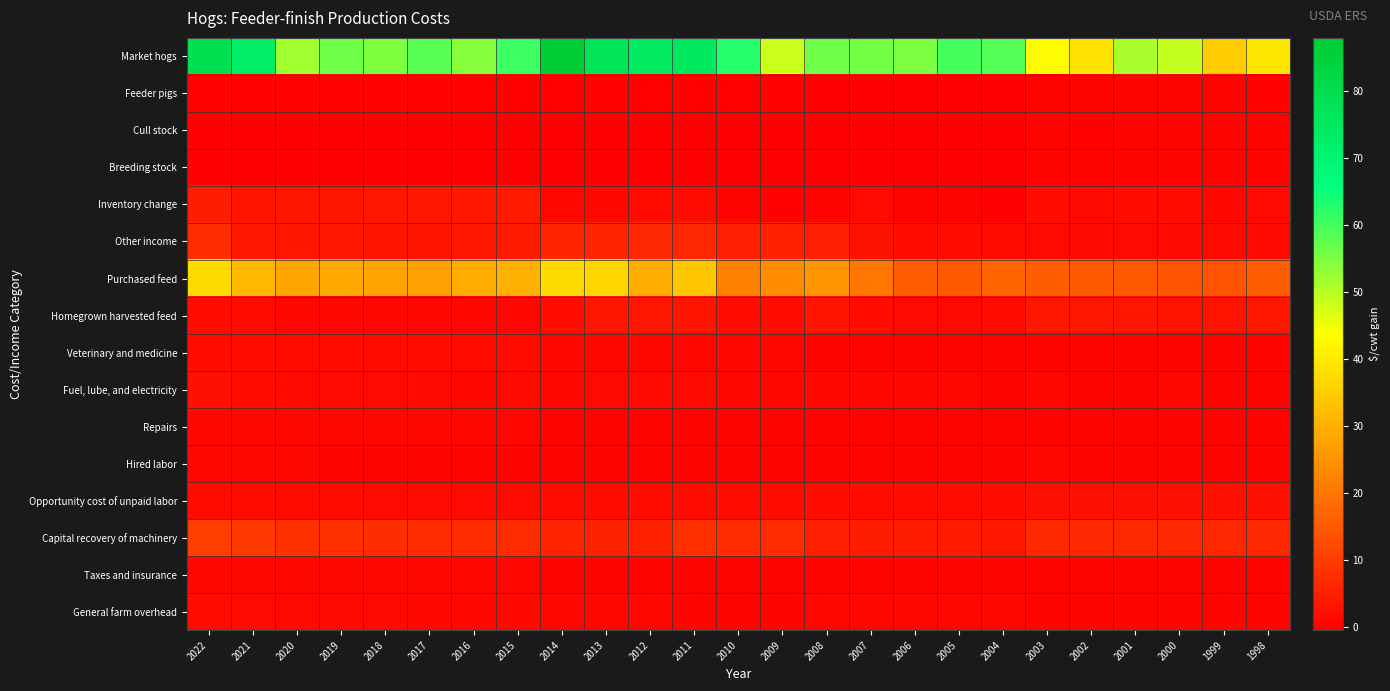

Reading left to right, what are all the values shown in this chart?

Market hogs: 2022=78.8	2021=73.4	2020=52.0	2019=56.3	2018=54.9	2017=58.2	2016=54.0	2015=60.6	2014=88.0	2013=77.4	2012=74.3	2011=75.5	2010=62.5	2009=48.3	2008=56.3	2007=56.0	2006=55.0	2005=59.8	2004=58.6	2003=43.2	2002=38.9	2001=51.3	2000=49.0	1999=35.1	1998=39.7
Feeder pigs: 2022=0.2	2021=0.2	2020=0.1	2019=0.1	2018=0.1	2017=0.1	2016=0.1	2015=0.1	2014=0.2	2013=0.1	2012=0.1	2011=0.1	2010=0.1	2009=0.1	2008=0.0	2007=0.0	2006=0.0	2005=0.0	2004=0.0	2003=0.3	2002=0.3	2001=0.4	2000=0.4	1999=0.3	1998=0.2
Cull stock: 2022=0.0	2021=0.0	2020=0.0	2019=0.0	2018=0.0	2017=0.0	2016=0.0	2015=0.0	2014=0.0	2013=0.0	2012=0.0	2011=0.0	2010=0.0	2009=0.0	2008=0.0	2007=0.0	2006=0.0	2005=0.0	2004=0.0	2003=0.3	2002=0.2	2001=0.4	2000=0.4	1999=0.2	1998=0.3
Breeding stock: 2022=0.0	2021=0.0	2020=0.0	2019=0.0	2018=0.0	2017=0.0	2016=0.0	2015=0.0	2014=0.0	2013=0.0	2012=0.0	2011=0.0	2010=0.0	2009=0.0	2008=0.0	2007=0.0	2006=0.0	2005=0.0	2004=0.0	2003=0.3	2002=0.2	2001=0.4	2000=0.4	1999=0.2	1998=0.3
Inventory change: 2022=4.7	2021=3.2	2020=3.4	2019=3.4	2018=3.7	2017=3.8	2016=3.9	2015=4.3	2014=1.0	2013=1.2	2012=1.6	2011=1.8	2010=0.6	2009=0.1	2008=0.4	2007=1.6	2006=0.3	2005=0.4	2004=-0.5	2003=2.0	2002=1.4	2001=2.1	2000=1.9	1999=1.1	1998=1.5
Other income: 2022=7.6	2021=4.0	2020=3.4	2019=3.8	2018=3.3	2017=3.3	2016=3.6	2015=4.3	2014=6.2	2013=6.2	2012=6.8	2011=6.6	2010=5.0	2009=5.5	2008=5.0	2007=2.8	2006=2.2	2005=2.1	2004=1.8	2003=1.5	2002=1.3	2001=1.6	2000=1.3	1999=1.3	1998=1.4
Purchased feed: 2022=37.6	2021=31.4	2020=28.2	2019=29.0	2018=28.1	2017=27.4	2016=29.3	2015=30.4	2014=37.7	2013=36.5	2012=29.9	2011=34.1	2010=22.1	2009=24.0	2008=25.6	2007=20.1	2006=15.7	2005=15.2	2004=17.4	2003=16.0	2002=15.1	2001=14.8	2000=14.5	1999=14.4	1998=16.1
Homegrown harvested feed: 2022=2.2	2021=1.7	2020=1.1	2019=1.1	2018=1.0	2017=1.0	2016=1.0	2015=1.1	2014=2.2	2013=3.4	2012=3.6	2011=3.2	2010=2.1	2009=2.1	2008=3.3	2007=2.3	2006=1.6	2005=1.3	2004=1.7	2003=3.8	2002=4.0	2001=3.4	2000=3.1	1999=3.1	1998=3.8
Veterinary and medicine: 2022=2.3	2021=2.0	2020=1.9	2019=1.9	2018=1.9	2017=1.9	2016=1.9	2015=1.9	2014=1.2	2013=1.1	2012=1.1	2011=1.1	2010=1.1	2009=1.0	2008=0.6	2007=0.6	2006=0.5	2005=0.5	2004=0.5	2003=0.5	2002=0.5	2001=0.5	2000=0.5	1999=0.4	1998=0.4
Fuel, lube, and electricity: 2022=2.5	2021=1.8	2020=1.3	2019=1.5	2018=1.5	2017=1.4	2016=1.2	2015=1.4	2014=1.3	2013=1.3	2012=1.3	2011=1.3	2010=1.0	2009=0.8	2008=1.2	2007=0.9	2006=0.8	2005=0.8	2004=0.6	2003=0.8	2002=0.7	2001=0.8	2000=0.8	1999=0.7	1998=0.6
Repairs: 2022=1.2	2021=1.1	2020=0.9	2019=0.9	2018=0.9	2017=0.8	2016=0.8	2015=0.8	2014=0.6	2013=0.6	2012=0.5	2011=0.5	2010=0.5	2009=0.5	2008=0.5	2007=0.5	2006=0.5	2005=0.5	2004=0.4	2003=0.4	2002=0.4	2001=0.4	2000=0.4	1999=0.4	1998=0.4
Hired labor: 2022=0.9	2021=0.8	2020=0.8	2019=0.8	2018=0.7	2017=0.7	2016=0.7	2015=0.6	2014=0.7	2013=0.7	2012=0.7	2011=0.6	2010=0.6	2009=0.6	2008=0.6	2007=0.6	2006=0.6	2005=0.6	2004=0.5	2003=0.8	2002=0.7	2001=0.7	2000=0.7	1999=0.7	1998=0.7
Opportunity cost of unpaid labor: 2022=1.9	2021=1.8	2020=1.7	2019=1.7	2018=1.6	2017=1.6	2016=1.5	2015=1.5	2014=1.9	2013=1.8	2012=1.8	2011=1.7	2010=1.7	2009=1.7	2008=2.0	2007=2.0	2006=2.0	2005=2.0	2004=2.0	2003=2.5	2002=2.4	2001=2.4	2000=2.5	1999=2.5	1998=2.6
Capital recovery of machinery: 2022=10.5	2021=9.5	2020=8.1	2019=8.0	2018=7.8	2017=7.5	2016=7.3	2015=7.3	2014=6.0	2013=5.7	2012=5.6	2011=7.9	2010=7.5	2009=7.4	2008=5.0	2007=4.6	2006=4.5	2005=4.3	2004=4.0	2003=6.9	2002=6.8	2001=6.9	2000=6.6	1999=6.5	1998=6.6
Taxes and insurance: 2022=1.0	2021=0.9	2020=0.8	2019=0.8	2018=0.8	2017=0.8	2016=0.8	2015=0.8	2014=0.4	2013=0.4	2012=0.4	2011=0.4	2010=0.4	2009=0.4	2008=0.4	2007=0.4	2006=0.4	2005=0.3	2004=0.3	2003=0.3	2002=0.3	2001=0.3	2000=0.3	1999=0.3	1998=0.3
General farm overhead: 2022=1.6	2021=1.5	2020=1.4	2019=1.4	2018=1.3	2017=1.3	2016=1.2	2015=1.2	2014=0.8	2013=0.8	2012=0.8	2011=0.8	2010=0.7	2009=0.7	2008=0.9	2007=0.9	2006=0.9	2005=0.8	2004=0.8	2003=0.7	2002=0.6	2001=0.6	2000=0.6	1999=0.6	1998=0.6